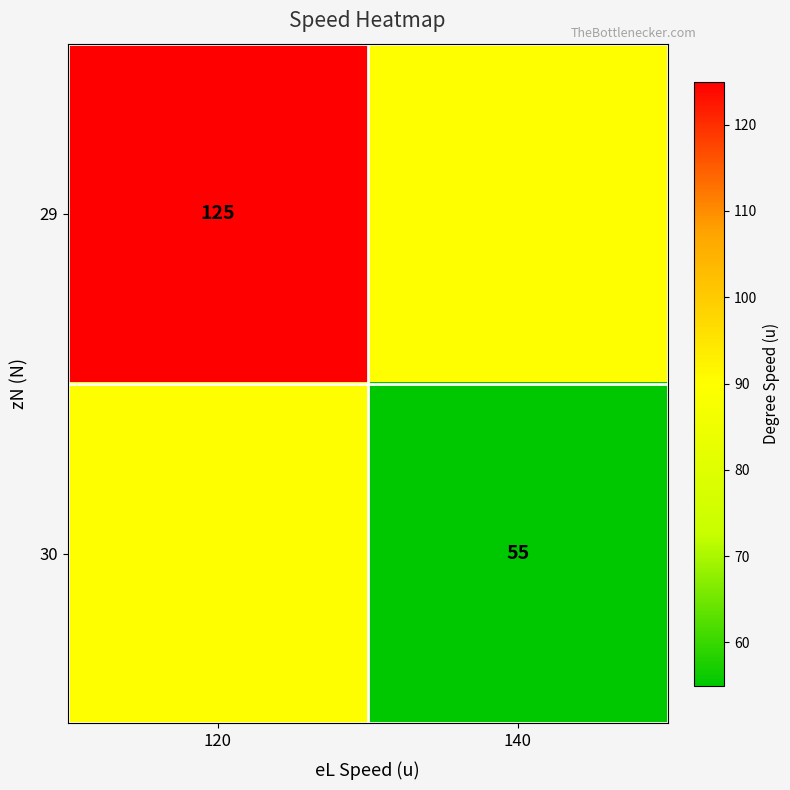

The value of 29 at 120 is 222. True or false?

False